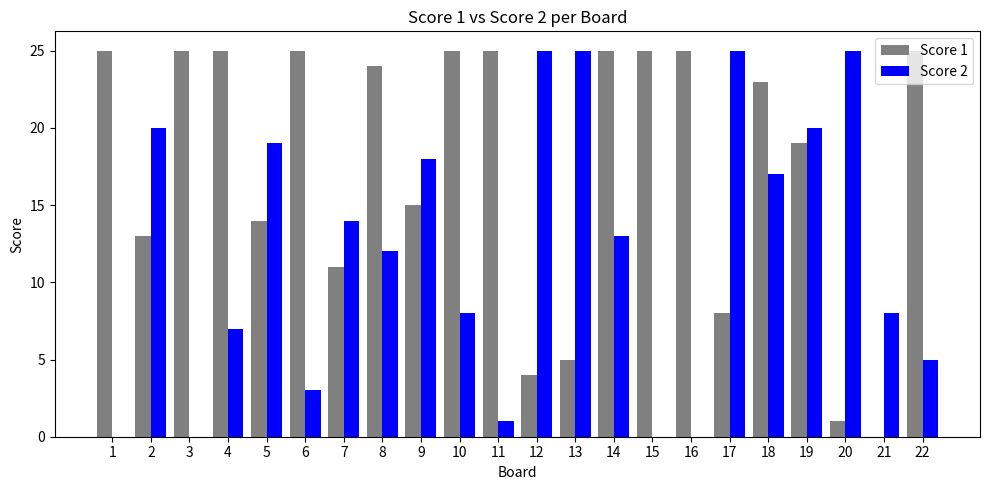

What is the maximum value shown in the chart?

25